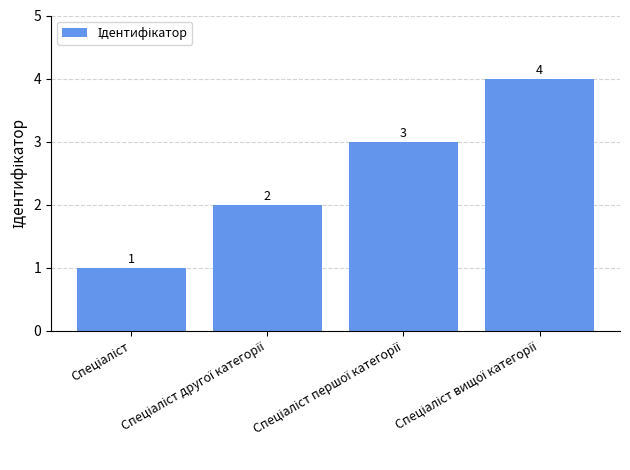

How many bars are there in total?

4